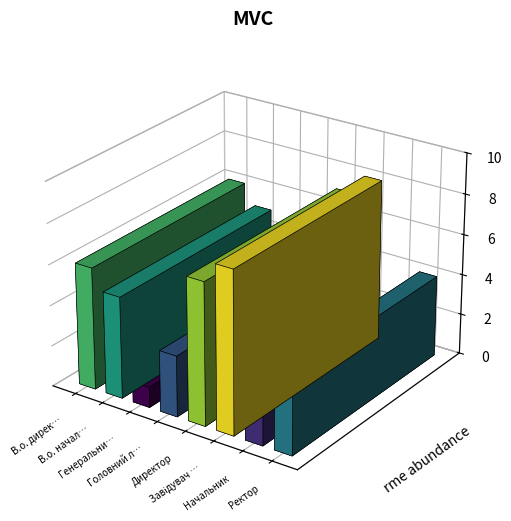

What is the label of the 8th bar from the left?

Ректор